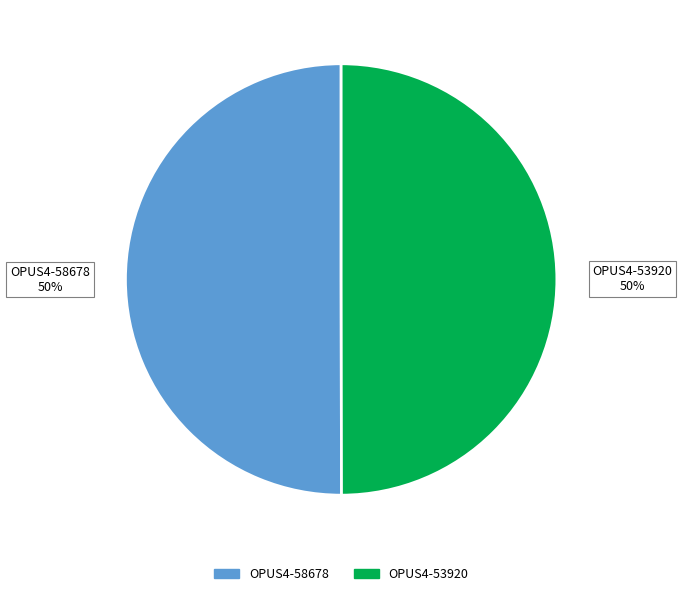

Do OPUS4-58678 and OPUS4-53920 together represent more than half of the pie?

Yes